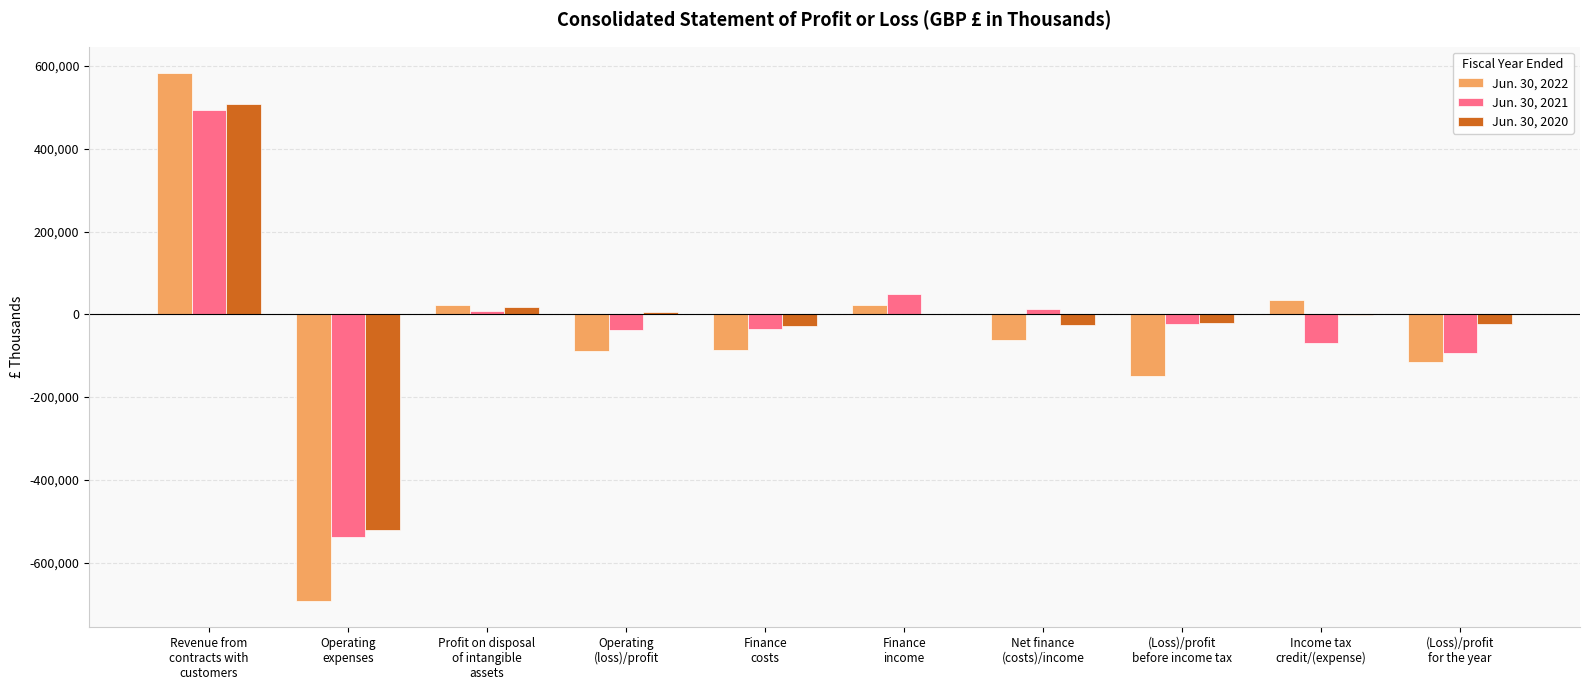

What is the sum of all Jun. 30, 2022 values?

-530266